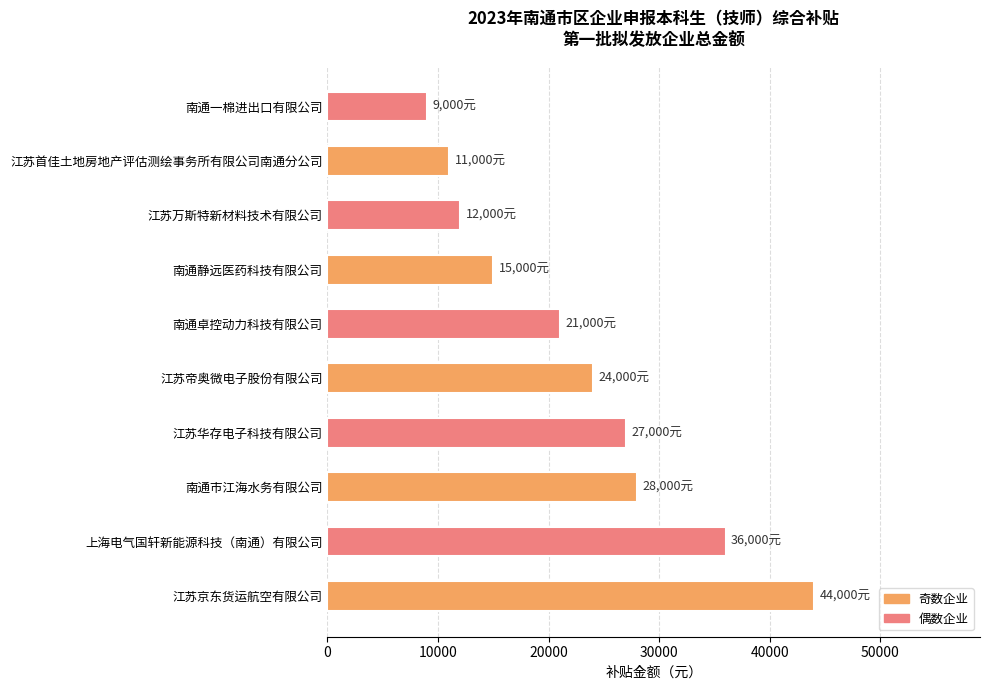

Reading top to bottom, list all the values displayed in this chart.

9000	11000	12000	15000	21000	24000	27000	28000	36000	44000